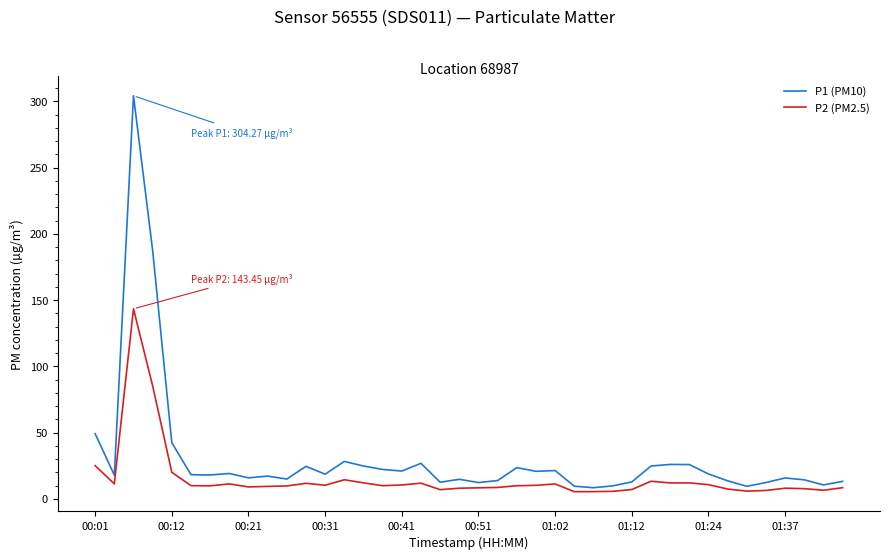

List the series in order of their overall mean, lowest first.

P2 (PM2.5), P1 (PM10)